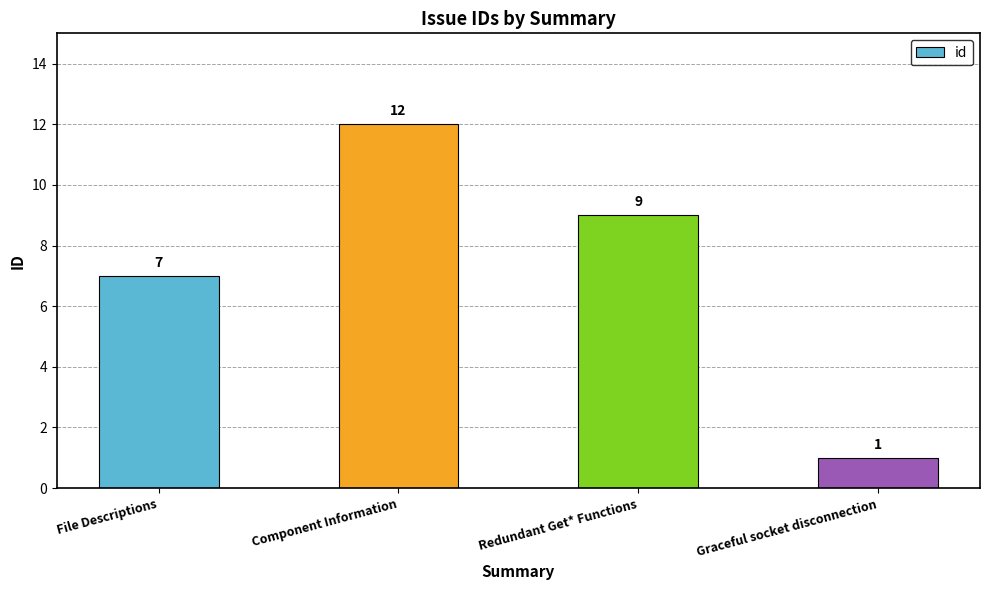

Reading left to right, extract all data points from this chart.

7	12	9	1